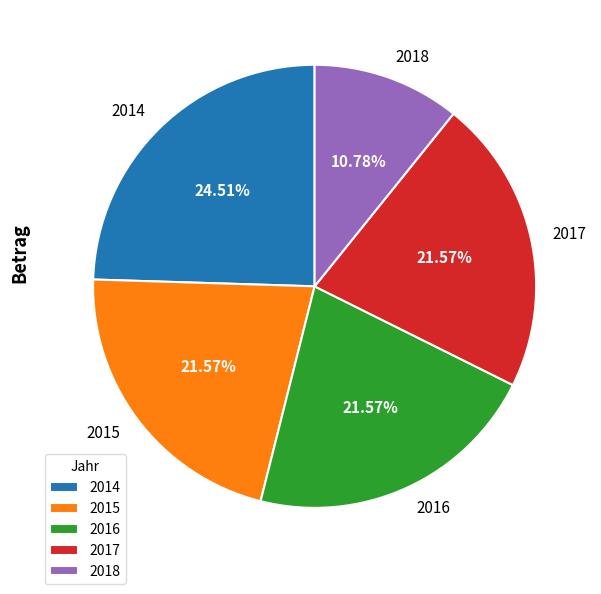

Is there a majority slice in this chart?

No